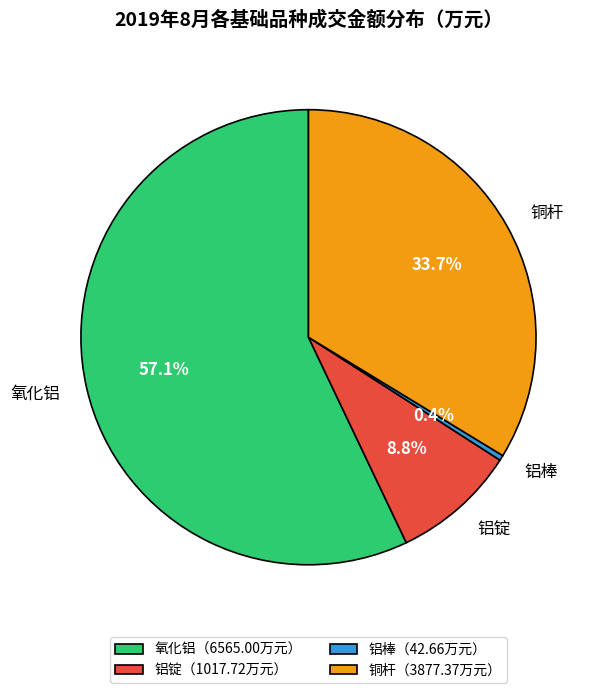

How many segments does this pie chart have?

4